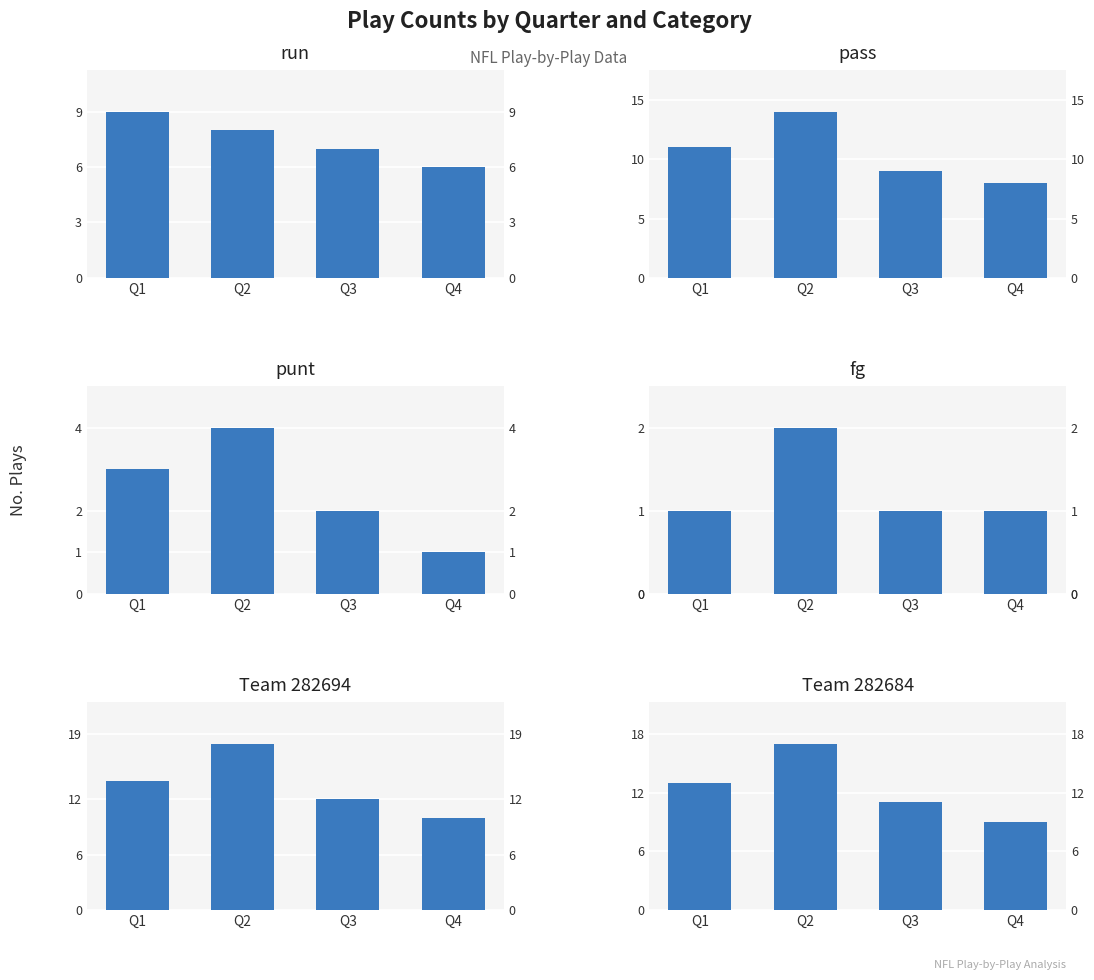

At how many categories does at least one series exceed 1?

4